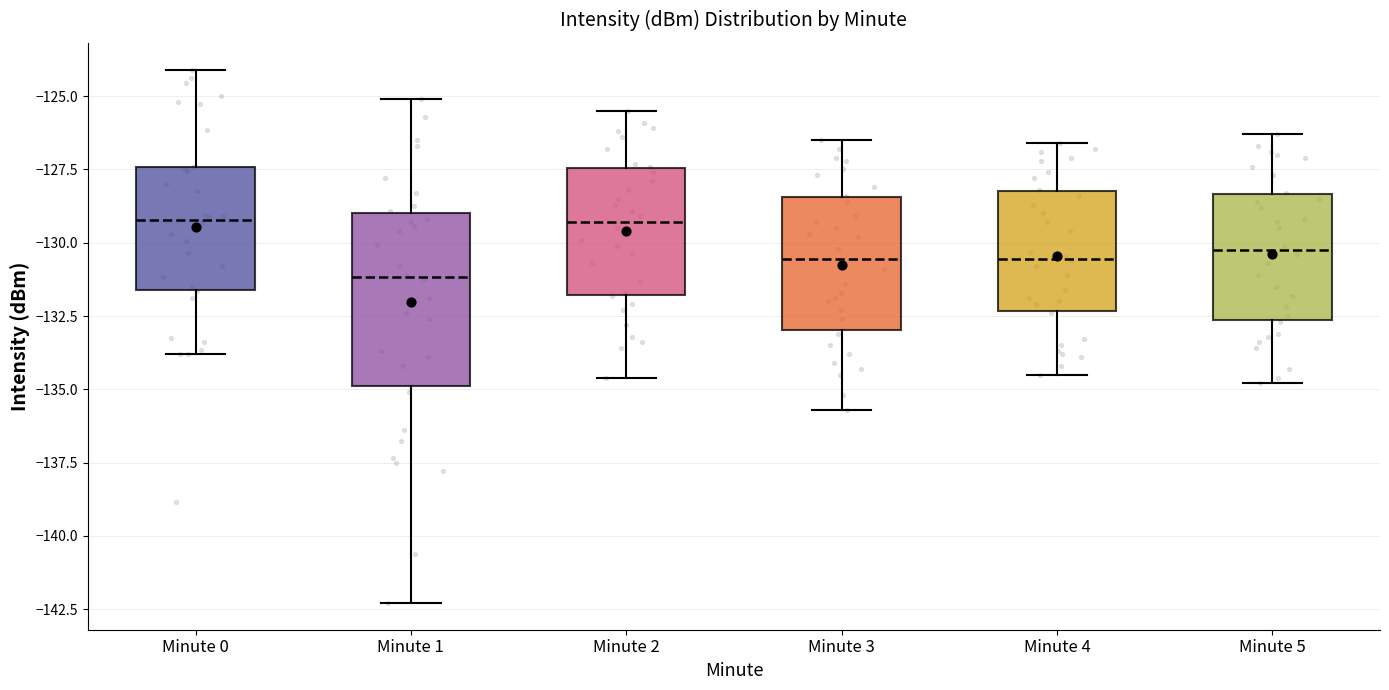

Reading left to right, transcribe this box plot: for each box, give where its median line is, the range the box spans, and where its two whiskers end, as read against the y-axis. The values are not printed on the chart, so give them approximately, as read against the axis.

Minute 0: median -129.0, box -131.5 to -127.5, whiskers -134.0 to -124.0
Minute 1: median -131.0, box -135.0 to -129.0, whiskers -142.5 to -125.0
Minute 2: median -129.5, box -132.0 to -127.5, whiskers -134.5 to -125.5
Minute 3: median -130.5, box -133.0 to -128.5, whiskers -135.5 to -126.5
Minute 4: median -130.5, box -132.5 to -128.0, whiskers -134.5 to -126.5
Minute 5: median -130.0, box -132.5 to -128.5, whiskers -135.0 to -126.5